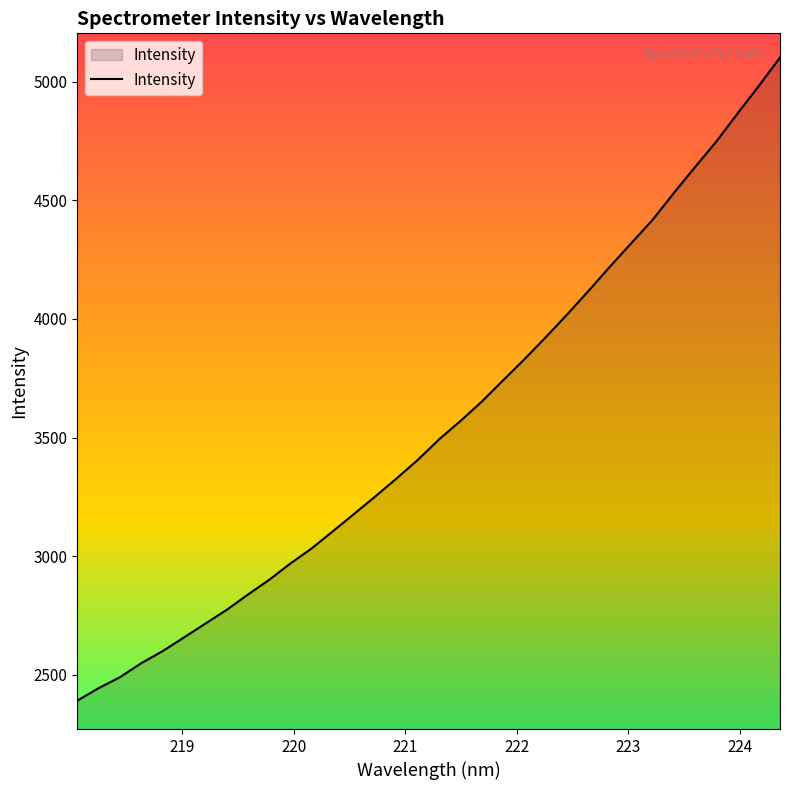

What is the smallest value displayed?

2391.2